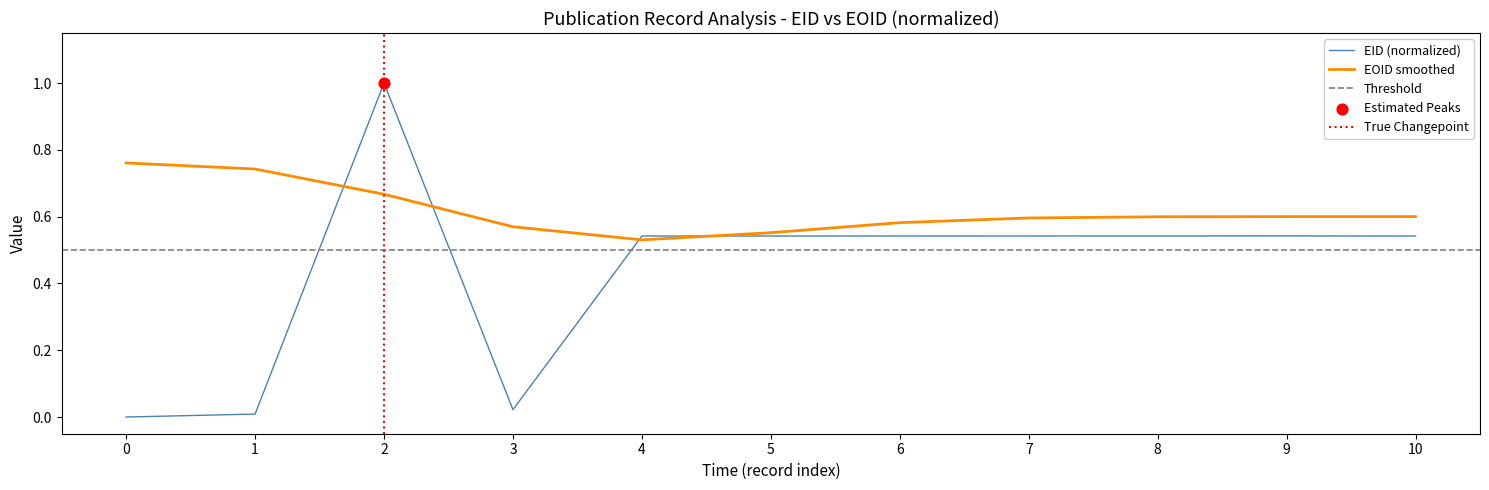

What is the highest value of the EID (normalized) series?

1.0